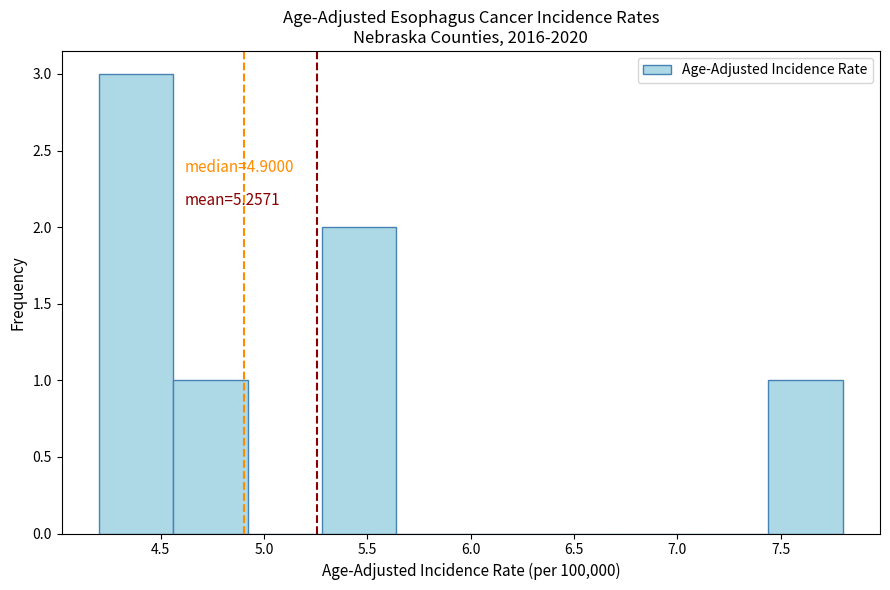

Over which range of the x-axis is the bar tallest?

4.20 to 4.56